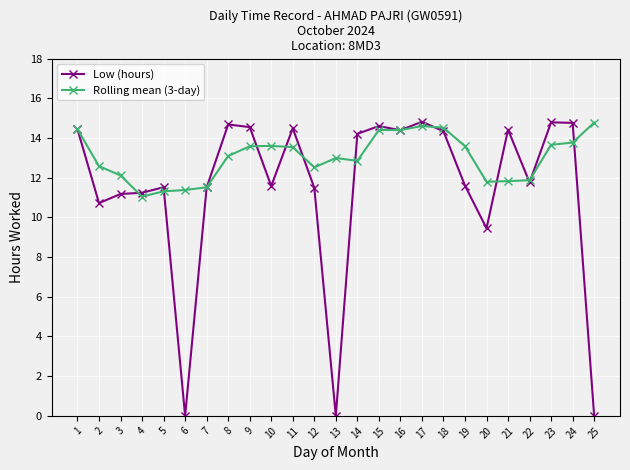

Does the chart have visible grid lines?

Yes